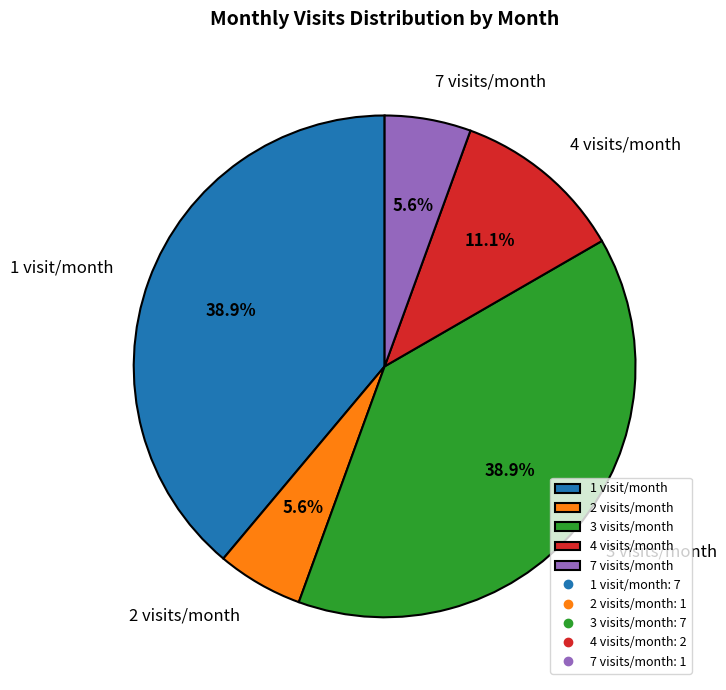

Which has a higher value, 2 visits/month or 4 visits/month?

4 visits/month